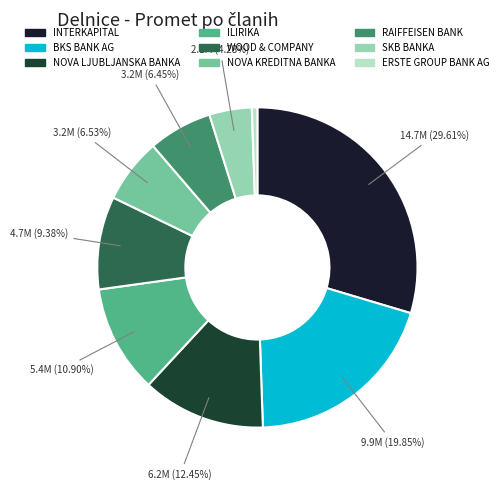

To the nearest percent, what percentage of the pie is ILIRIKA?

11%